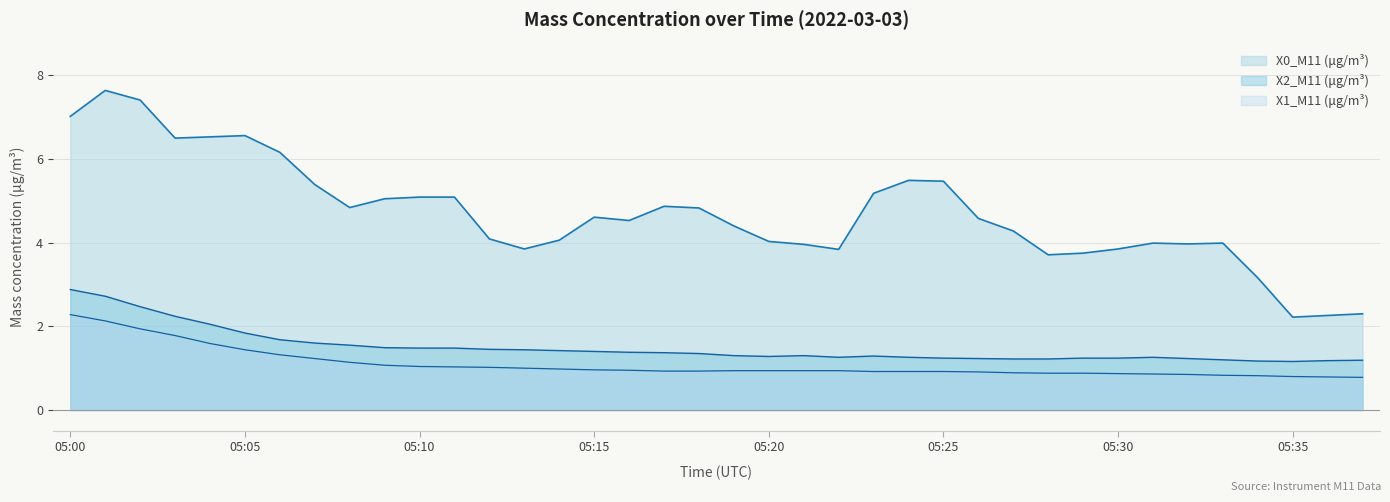

Rank the series at 05:06 from highest to lowest value.

X0_M11 (μg/m³), X2_M11 (μg/m³), X1_M11 (μg/m³)